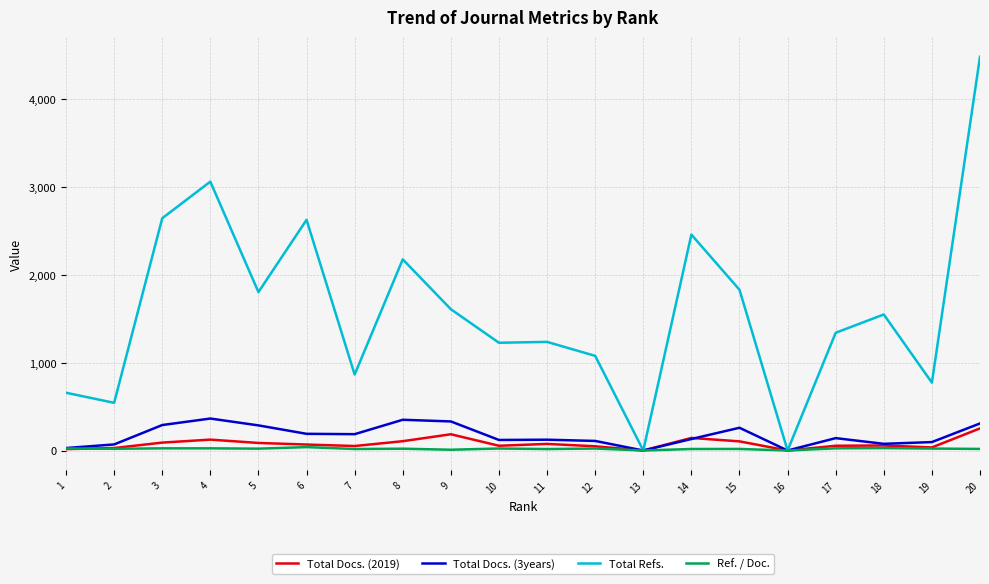

At which category is the sum across all series the highest?

20